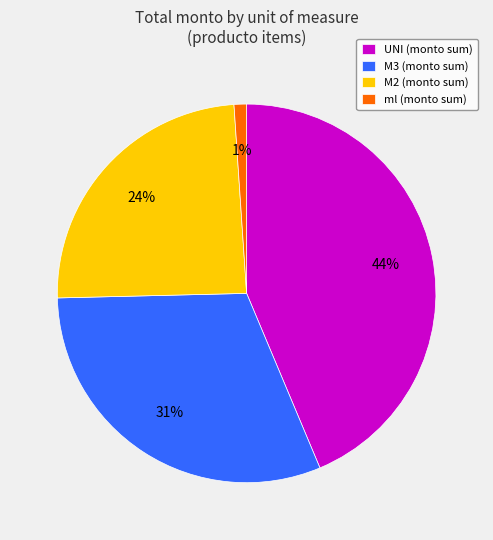

Is there a majority slice in this chart?

No